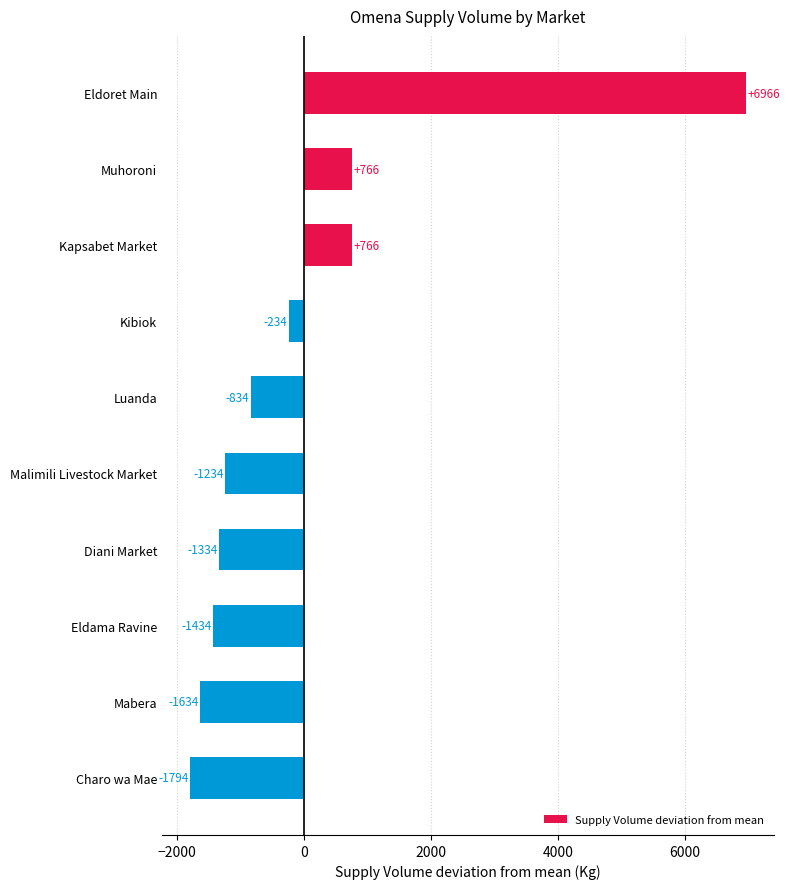

Is it true that the value at Mabera is -2740?

False